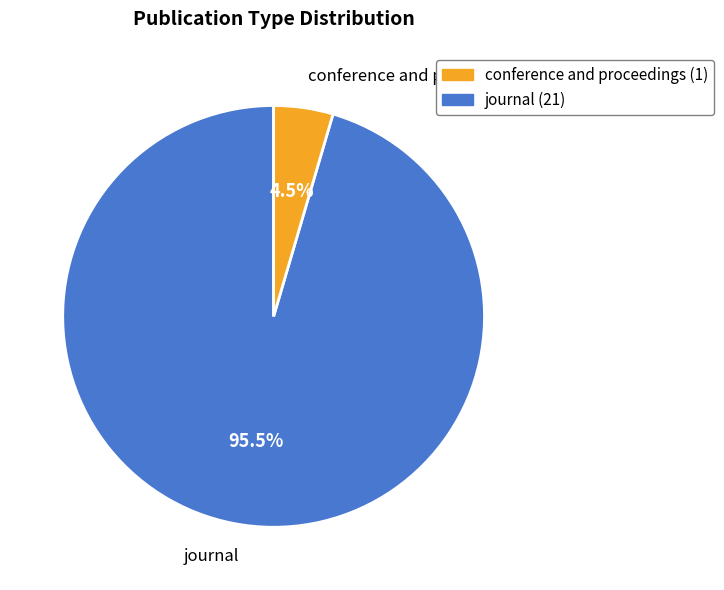

How many segments does this pie chart have?

2